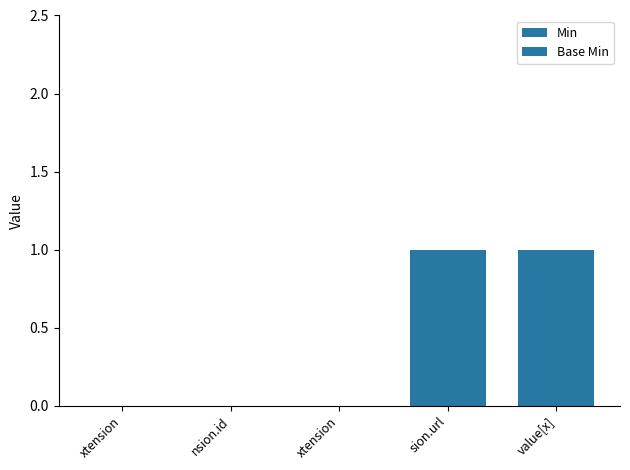

How many Min values are between 0 and 1?

5